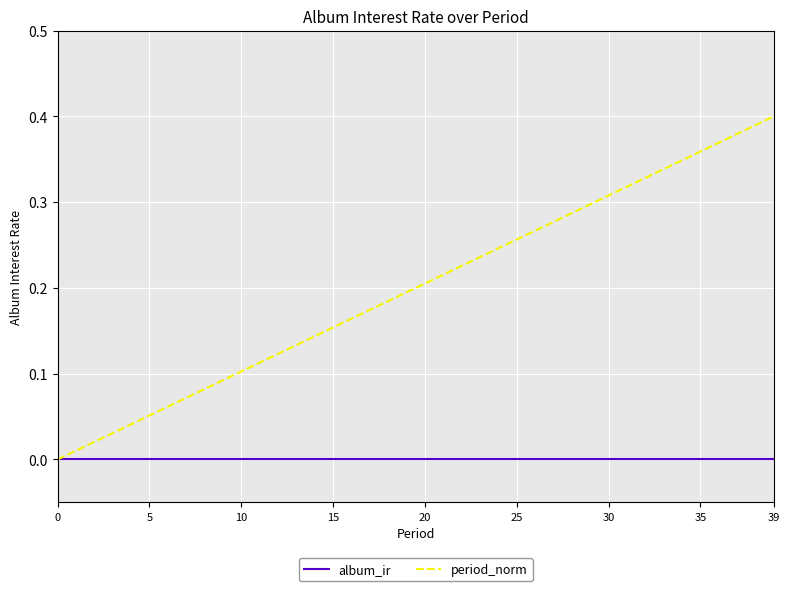

Rank the series by their average value, from highest to lowest.

period_norm, album_ir